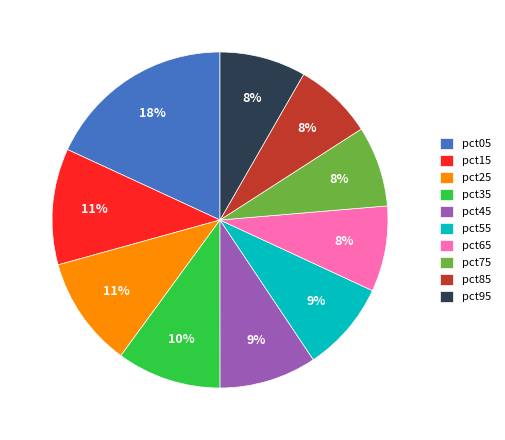

What percentage is the pct75 slice, to the nearest percent?

8%